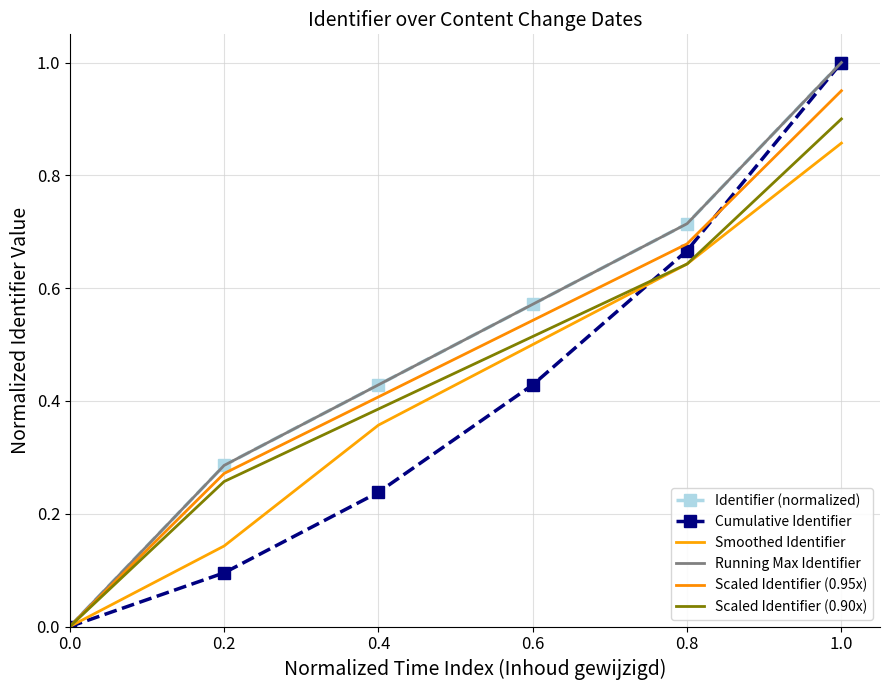

List the labels in order of Running Max Identifier value, largest first.

1.0, 0.8, 0.6, 0.4, 0.2, 0.0